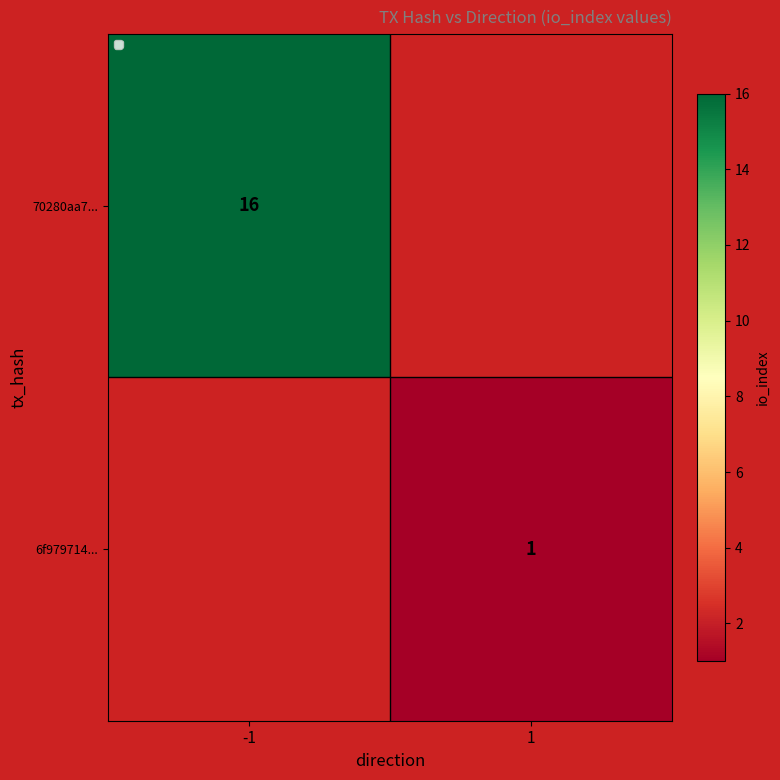

Count the number of categories in the chart.

2